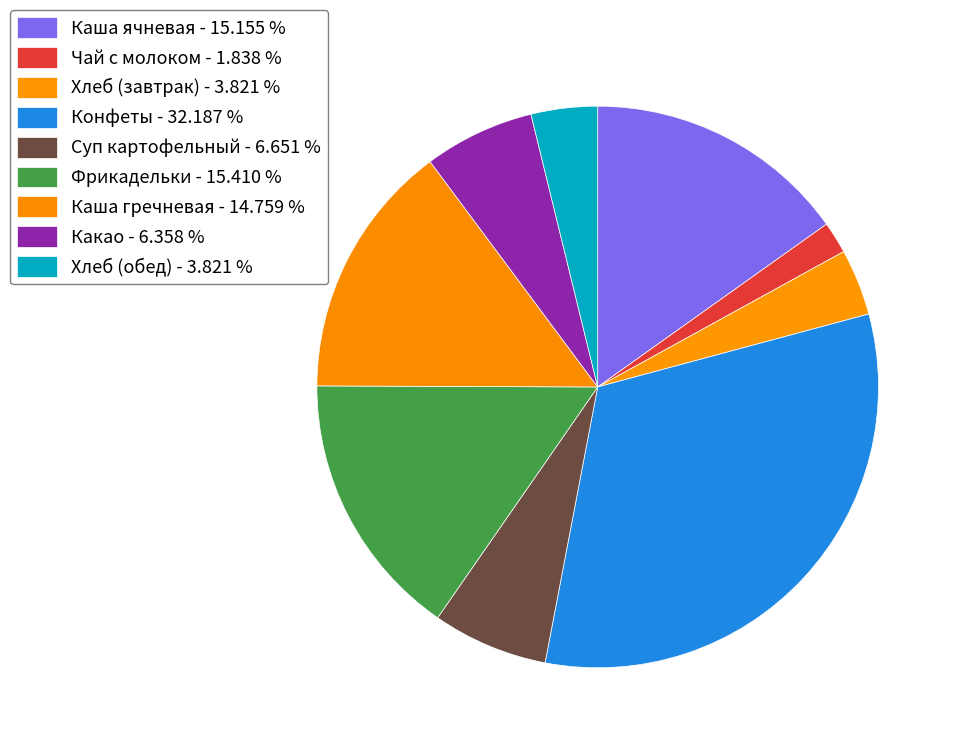

What is the largest slice in the pie chart?

Конфеты